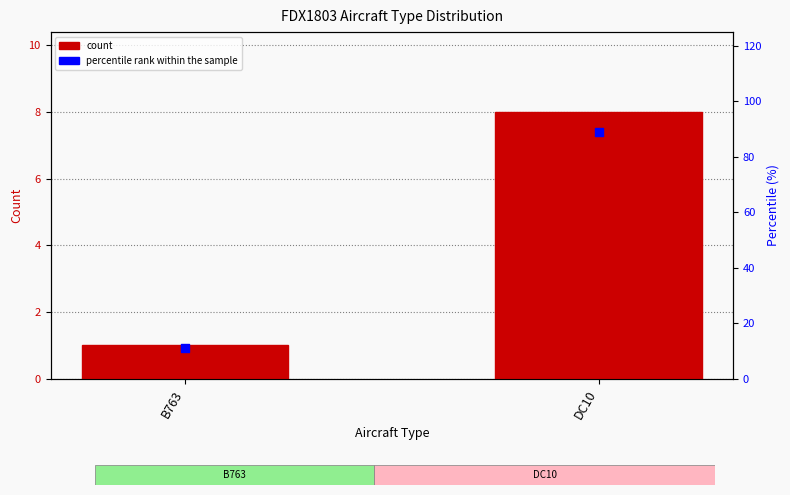

Which series contains the lowest Y value?

count